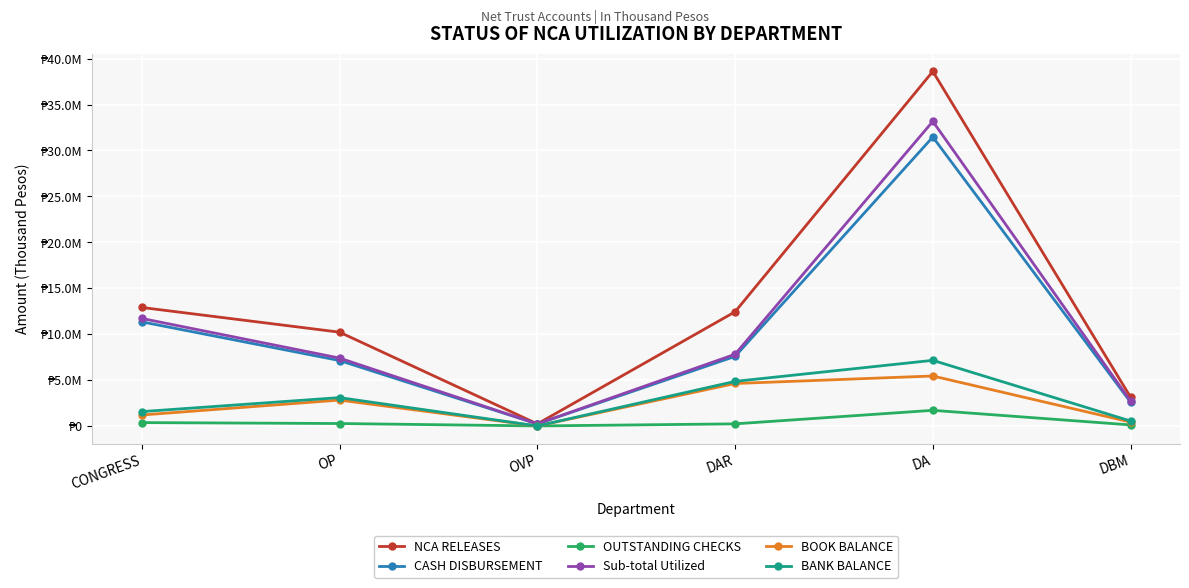

Is this an area chart (filled region under the line)?

No